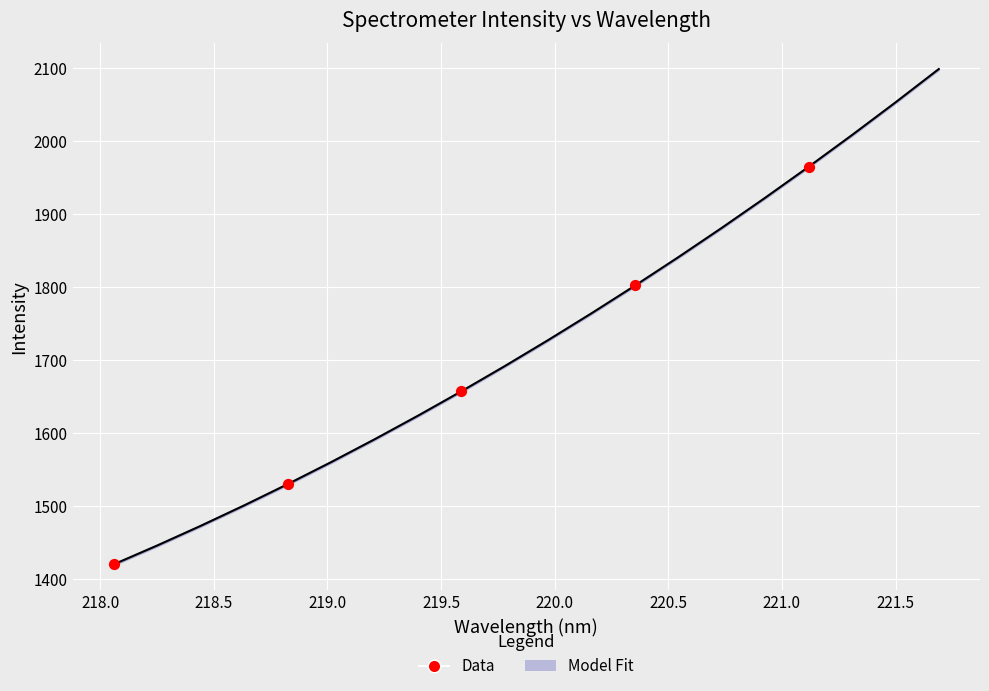

What is the average X value?

219.6